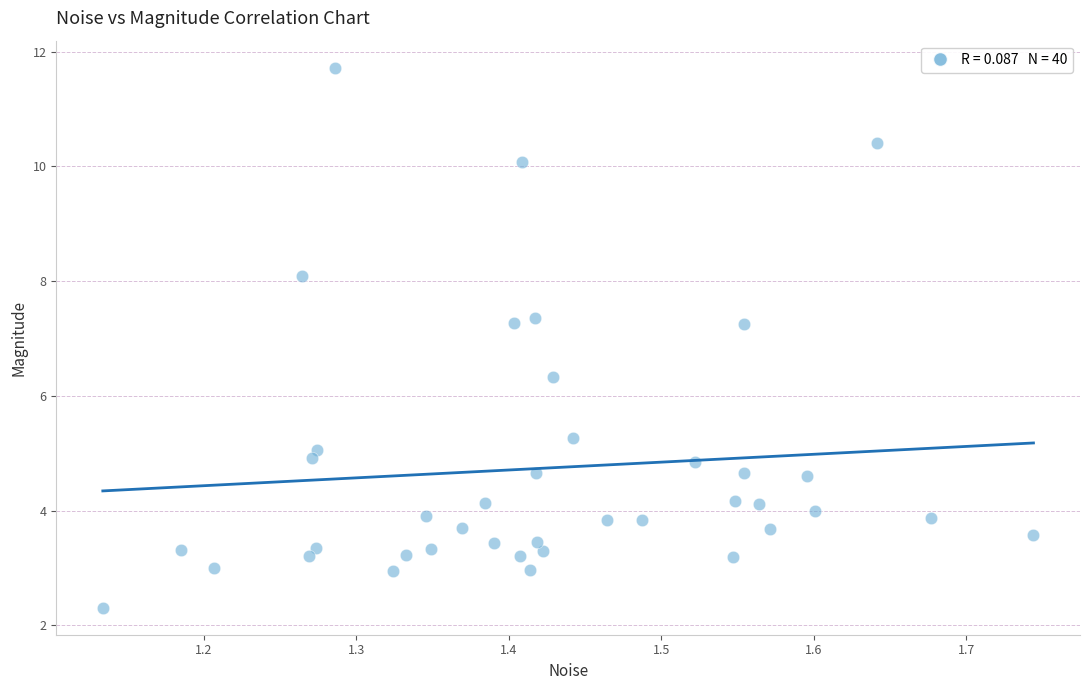

What is the range of Y values (max minus min)?

9.4